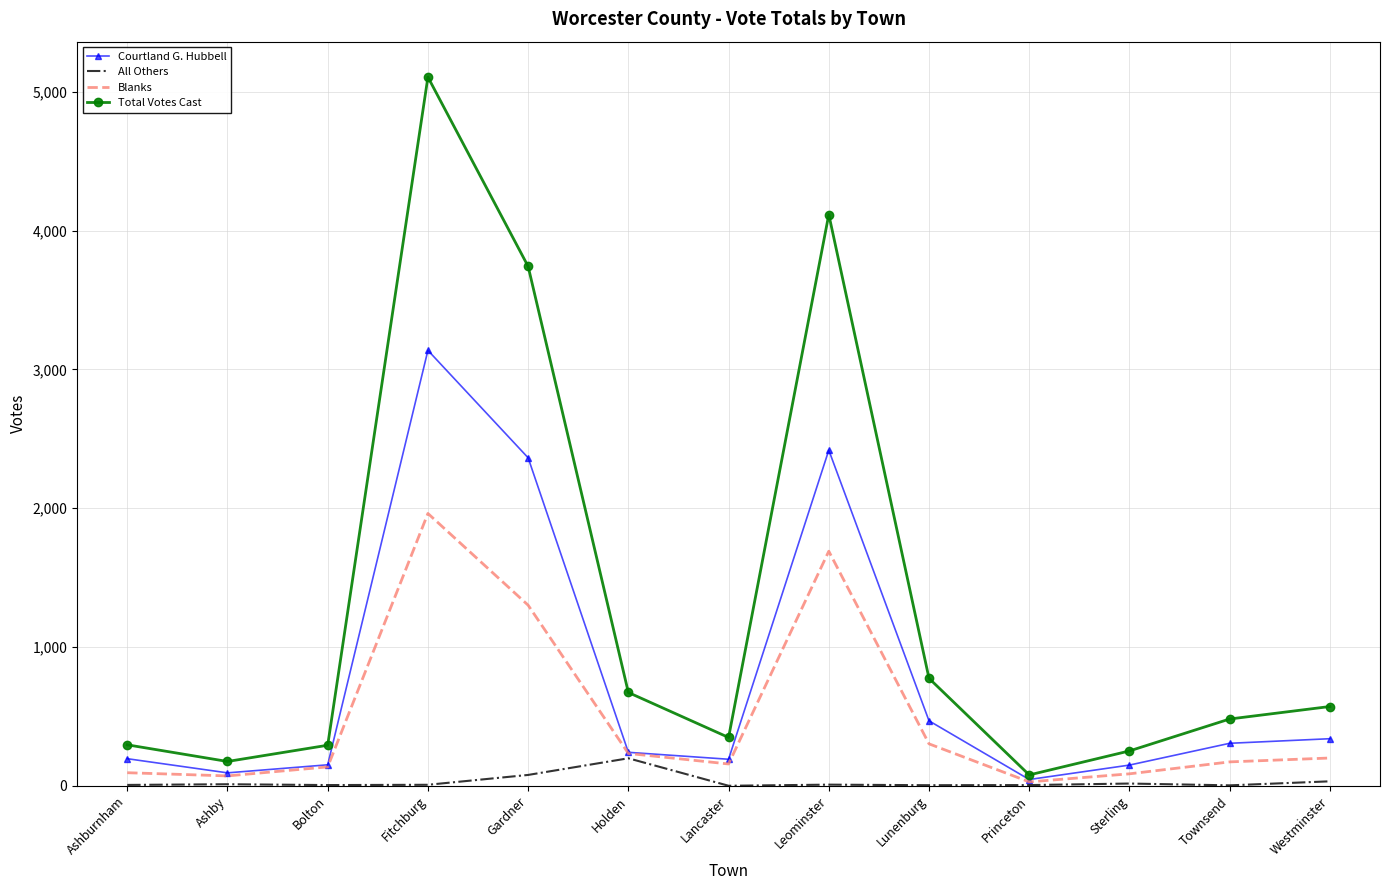

What is the difference between the Blanks values at Townsend and Lancaster?

15